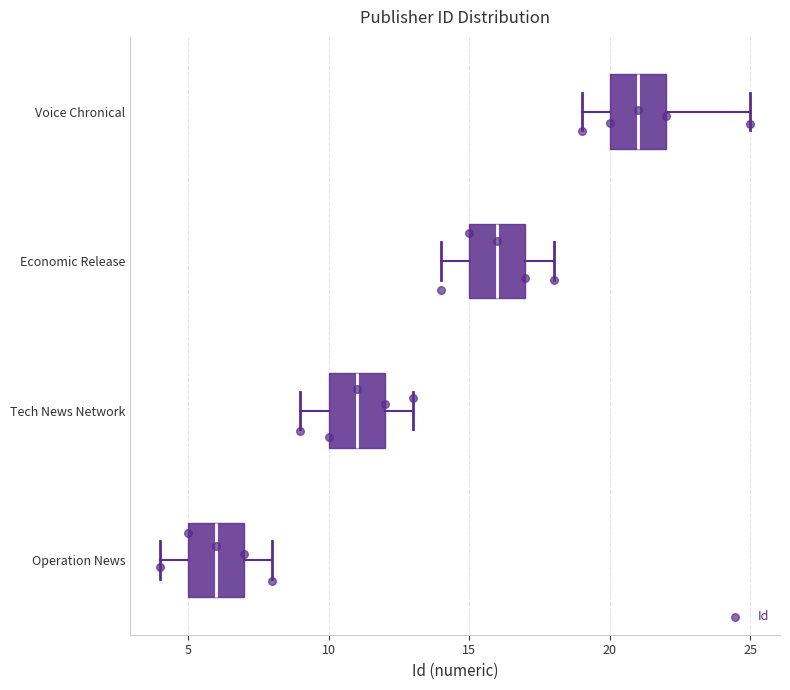

Reading bottom to top, transcribe this box plot: for each box, give where its median line is, the range the box spans, and where its two whiskers end, as read against the x-axis. The values are not printed on the chart, so give them approximately, as read against the axis.

Operation News: median 6, box 5 to 7, whiskers 4 to 8
Tech News Network: median 11, box 10 to 12, whiskers 9 to 13
Economic Release: median 16, box 15 to 17, whiskers 14 to 18
Voice Chronical: median 21, box 20 to 22, whiskers 19 to 25